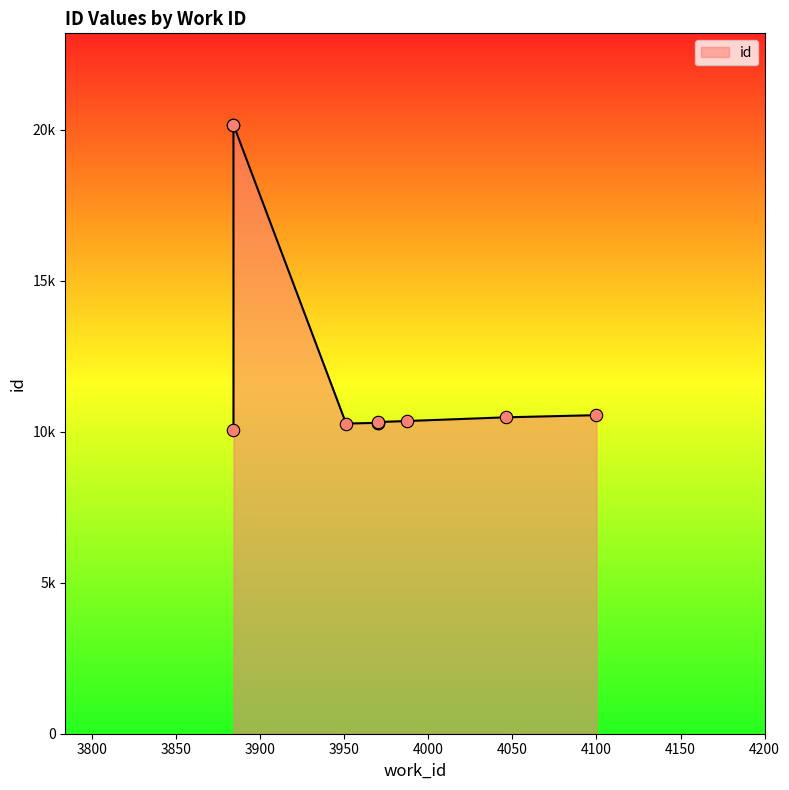

Approximately how many times larger is the value at 3884 compared to 3970?

2.0